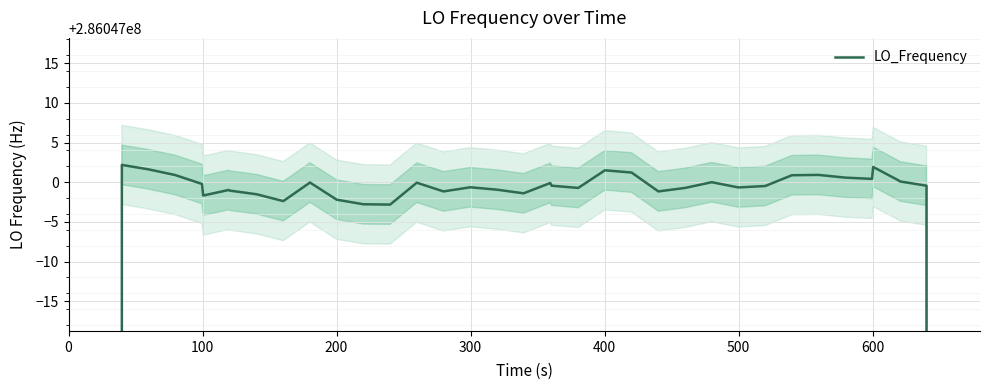

True or false: the data has more than 0 interior local peaks.

True